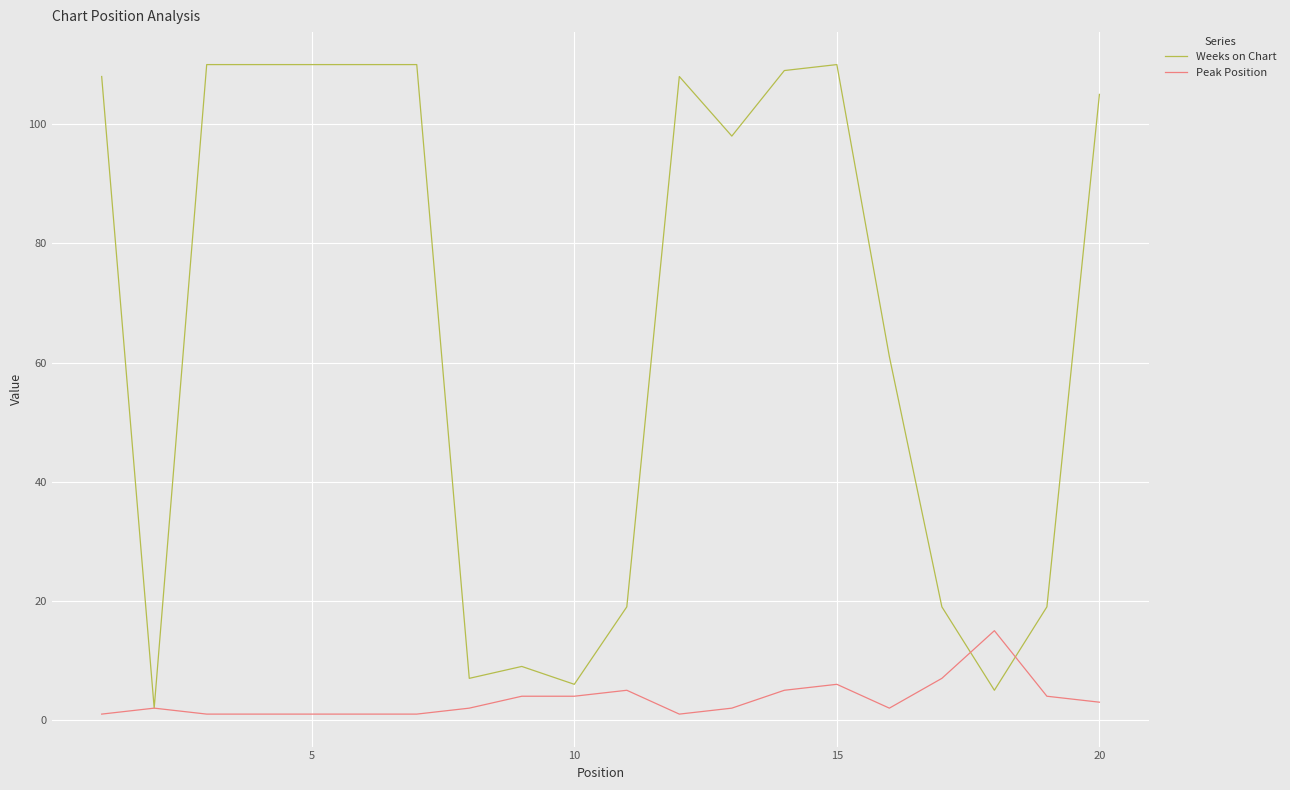

Which series has the largest range (max minus min)?

Weeks on Chart